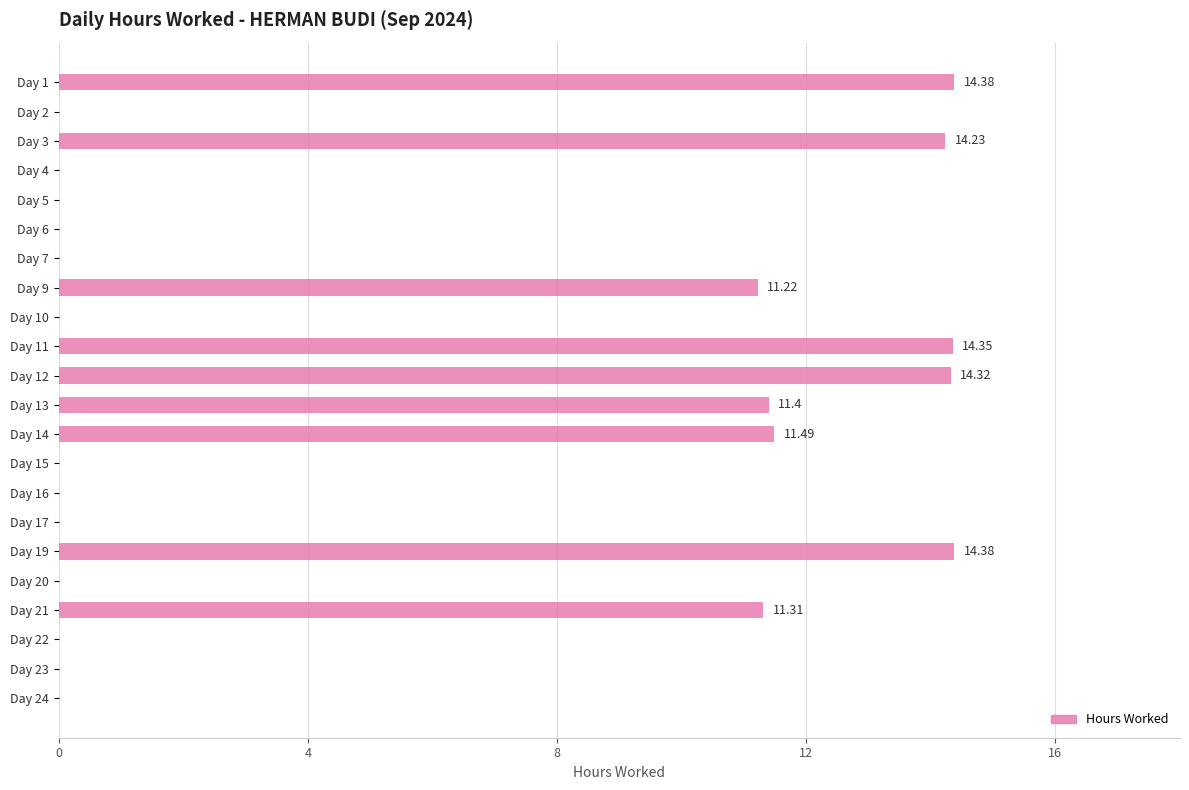

What is the sum of the values at Day 15 and Day 9?

11.2